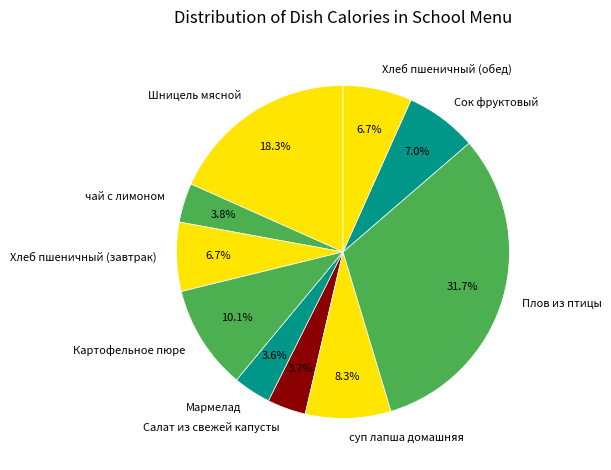

Count the number of slices in the pie.

10